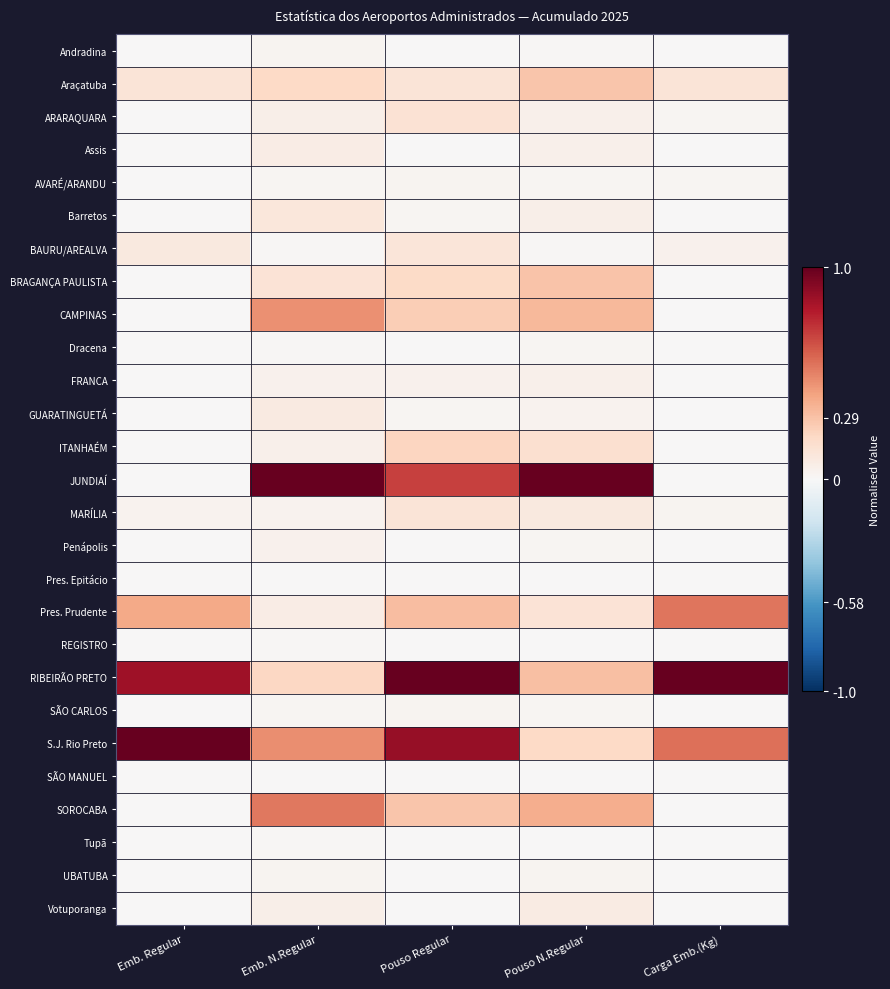

Reading left to right, what are all the values shown in this chart?

Andradina: Emb. Regular=0.0	Emb. N.Regular=0.0	Pouso Regular=0.0	Pouso N.Regular=0.0	Carga Emb.(Kg)=0.0
Araçatuba: Emb. Regular=0.1	Emb. N.Regular=0.2	Pouso Regular=0.1	Pouso N.Regular=0.3	Carga Emb.(Kg)=0.1
ARARAQUARA: Emb. Regular=0.0	Emb. N.Regular=0.1	Pouso Regular=0.1	Pouso N.Regular=0.1	Carga Emb.(Kg)=0.0
Assis: Emb. Regular=0.0	Emb. N.Regular=0.1	Pouso Regular=0.0	Pouso N.Regular=0.1	Carga Emb.(Kg)=0.0
AVARÉ/ARANDU: Emb. Regular=0.0	Emb. N.Regular=0.0	Pouso Regular=0.0	Pouso N.Regular=0.0	Carga Emb.(Kg)=0.0
Barretos: Emb. Regular=0.0	Emb. N.Regular=0.1	Pouso Regular=0.0	Pouso N.Regular=0.1	Carga Emb.(Kg)=0.0
BAURU/AREALVA: Emb. Regular=0.1	Emb. N.Regular=0.0	Pouso Regular=0.1	Pouso N.Regular=0.0	Carga Emb.(Kg)=0.0
BRAGANÇA PAULISTA: Emb. Regular=0.0	Emb. N.Regular=0.1	Pouso Regular=0.2	Pouso N.Regular=0.3	Carga Emb.(Kg)=0.0
CAMPINAS: Emb. Regular=0.0	Emb. N.Regular=0.5	Pouso Regular=0.2	Pouso N.Regular=0.3	Carga Emb.(Kg)=0.0
Dracena: Emb. Regular=0.0	Emb. N.Regular=0.0	Pouso Regular=0.0	Pouso N.Regular=0.0	Carga Emb.(Kg)=0.0
FRANCA: Emb. Regular=0.0	Emb. N.Regular=0.0	Pouso Regular=0.0	Pouso N.Regular=0.1	Carga Emb.(Kg)=0.0
GUARATINGUETÁ: Emb. Regular=0.0	Emb. N.Regular=0.1	Pouso Regular=0.0	Pouso N.Regular=0.0	Carga Emb.(Kg)=0.0
ITANHAÉM: Emb. Regular=0.0	Emb. N.Regular=0.0	Pouso Regular=0.2	Pouso N.Regular=0.2	Carga Emb.(Kg)=0.0
JUNDIAÍ: Emb. Regular=0.0	Emb. N.Regular=1.0	Pouso Regular=0.7	Pouso N.Regular=1.0	Carga Emb.(Kg)=0.0
MARÍLIA: Emb. Regular=0.0	Emb. N.Regular=0.0	Pouso Regular=0.1	Pouso N.Regular=0.1	Carga Emb.(Kg)=0.0
Penápolis: Emb. Regular=0.0	Emb. N.Regular=0.0	Pouso Regular=0.0	Pouso N.Regular=0.0	Carga Emb.(Kg)=0.0
Pres. Epitácio: Emb. Regular=0.0	Emb. N.Regular=0.0	Pouso Regular=0.0	Pouso N.Regular=0.0	Carga Emb.(Kg)=0.0
Pres. Prudente: Emb. Regular=0.4	Emb. N.Regular=0.1	Pouso Regular=0.3	Pouso N.Regular=0.1	Carga Emb.(Kg)=0.5
REGISTRO: Emb. Regular=0.0	Emb. N.Regular=0.0	Pouso Regular=0.0	Pouso N.Regular=0.0	Carga Emb.(Kg)=0.0
RIBEIRÃO PRETO: Emb. Regular=0.8	Emb. N.Regular=0.2	Pouso Regular=1.0	Pouso N.Regular=0.3	Carga Emb.(Kg)=1.0
SÃO CARLOS: Emb. Regular=0.0	Emb. N.Regular=0.0	Pouso Regular=0.0	Pouso N.Regular=0.0	Carga Emb.(Kg)=0.0
S.J. Rio Preto: Emb. Regular=1.0	Emb. N.Regular=0.5	Pouso Regular=0.9	Pouso N.Regular=0.2	Carga Emb.(Kg)=0.6
SÃO MANUEL: Emb. Regular=0.0	Emb. N.Regular=0.0	Pouso Regular=0.0	Pouso N.Regular=0.0	Carga Emb.(Kg)=0.0
SOROCABA: Emb. Regular=0.0	Emb. N.Regular=0.5	Pouso Regular=0.3	Pouso N.Regular=0.4	Carga Emb.(Kg)=0.0
Tupã: Emb. Regular=0.0	Emb. N.Regular=0.0	Pouso Regular=0.0	Pouso N.Regular=0.0	Carga Emb.(Kg)=0.0
UBATUBA: Emb. Regular=0.0	Emb. N.Regular=0.0	Pouso Regular=0.0	Pouso N.Regular=0.0	Carga Emb.(Kg)=0.0
Votuporanga: Emb. Regular=0.0	Emb. N.Regular=0.1	Pouso Regular=0.0	Pouso N.Regular=0.1	Carga Emb.(Kg)=0.0